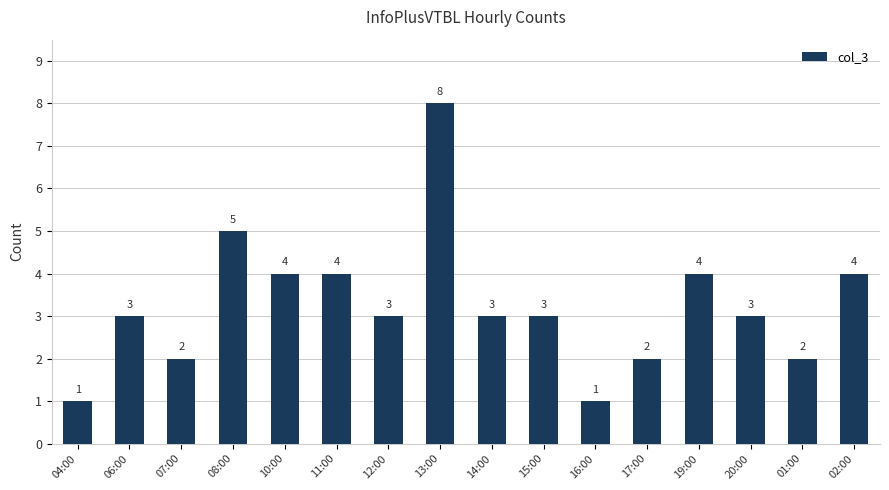

What is the difference between the values at 08:00 and 19:00?

1